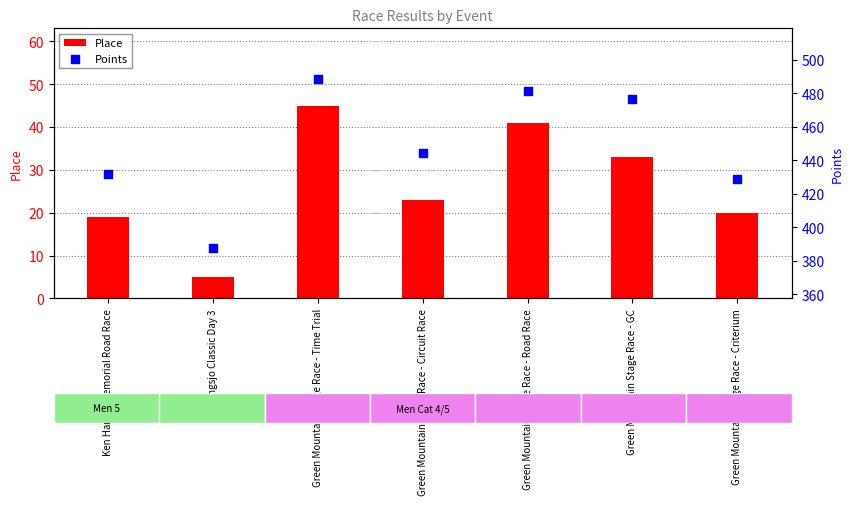

Which series reaches the maximum Y coordinate?

Points